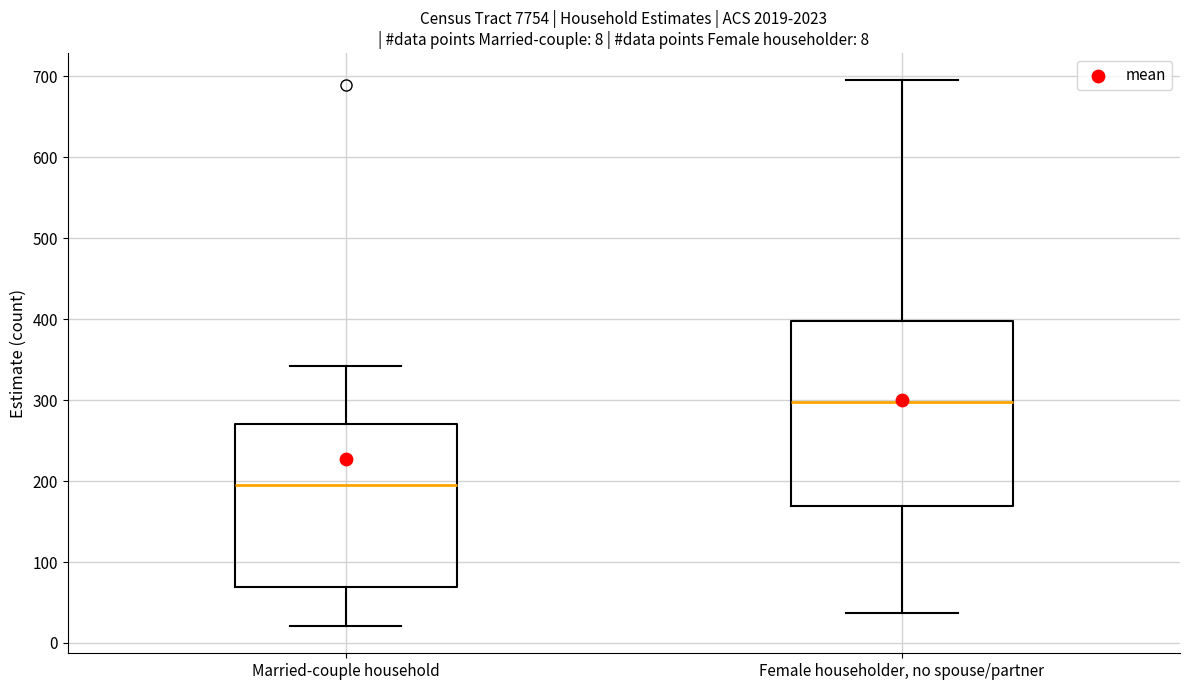

Which box is the tallest, from its lower edge to its upper edge?

Female householder, no spouse/partner